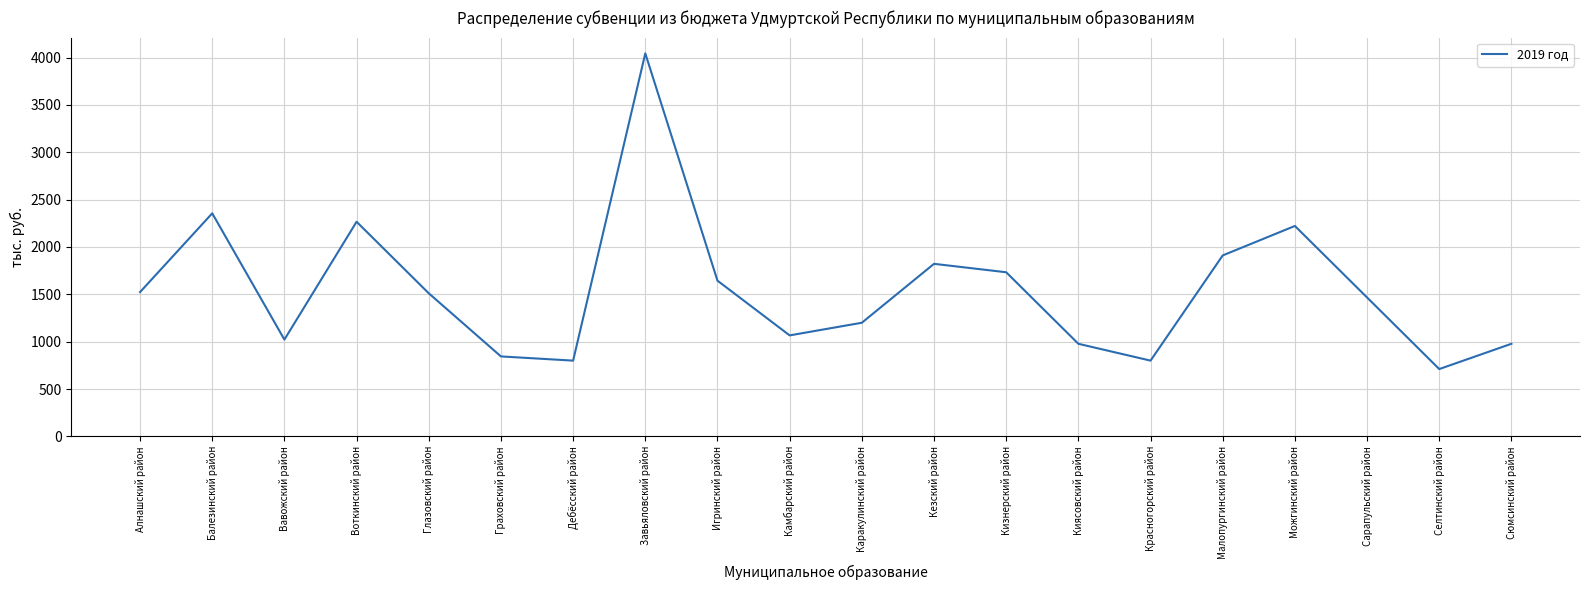

Which has a higher value, Завьяловский район or Можгинский район?

Завьяловский район